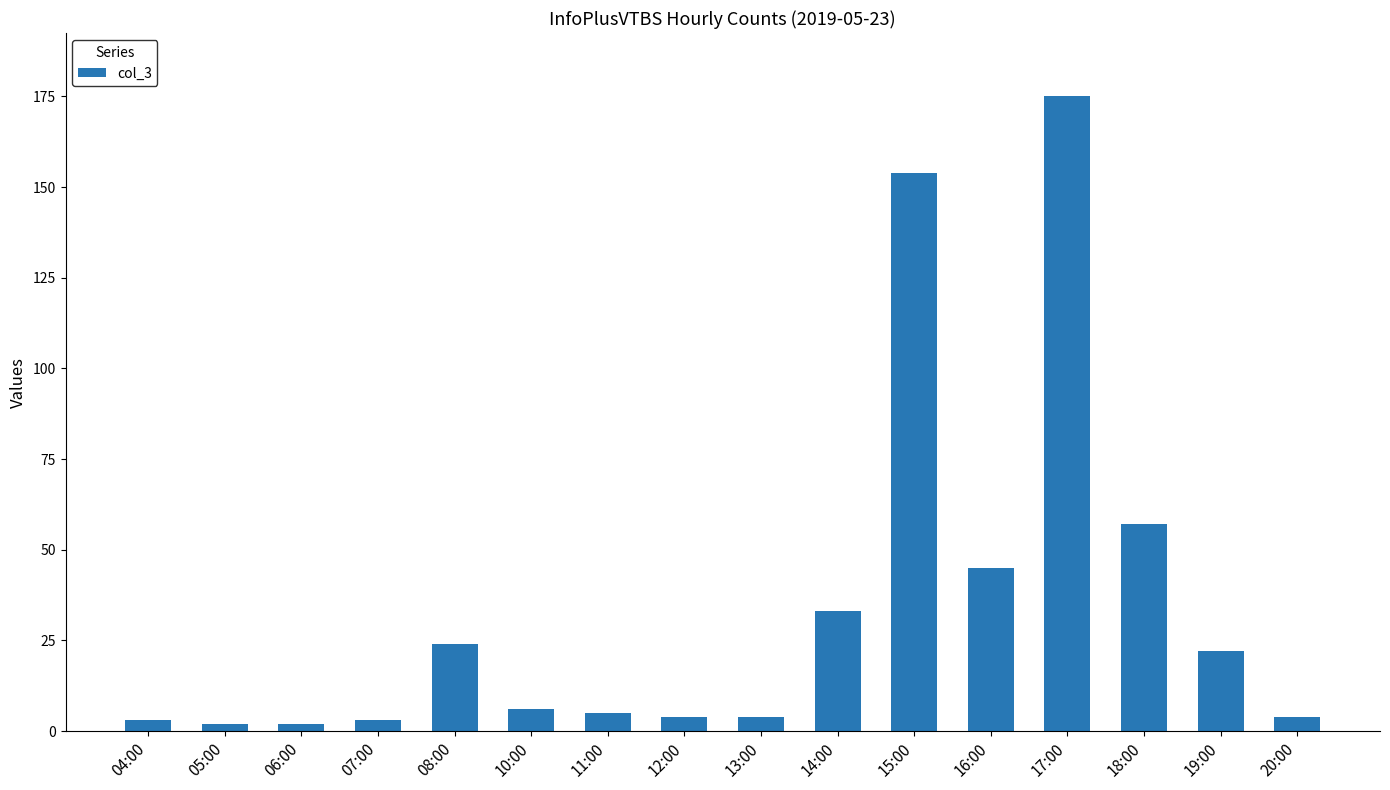

The value at 08:00 is 9. True or false?

False